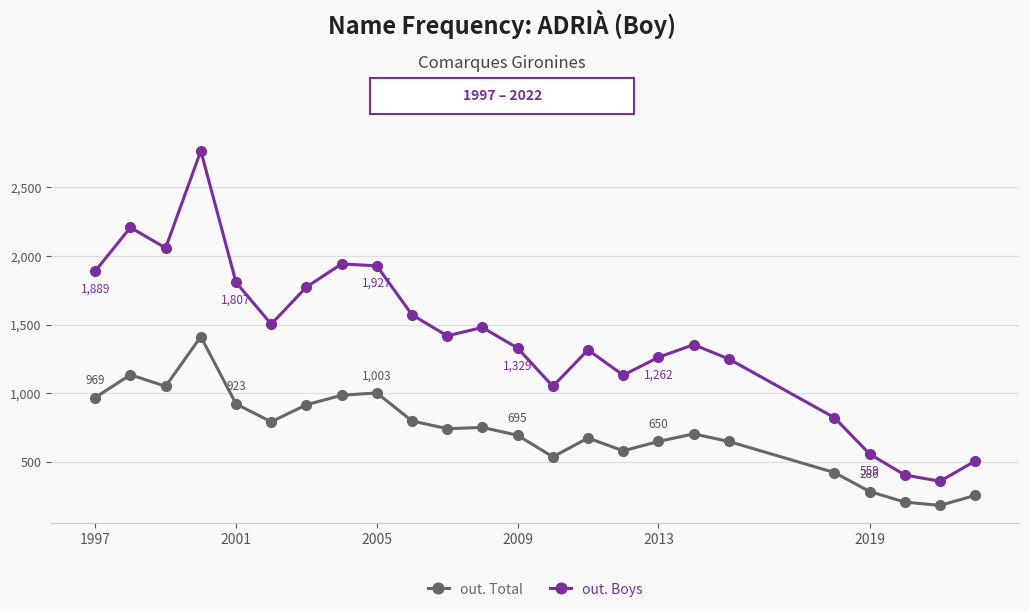

In out. Boys, how many points are lower than both neighbors (excluding endpoints)?

6